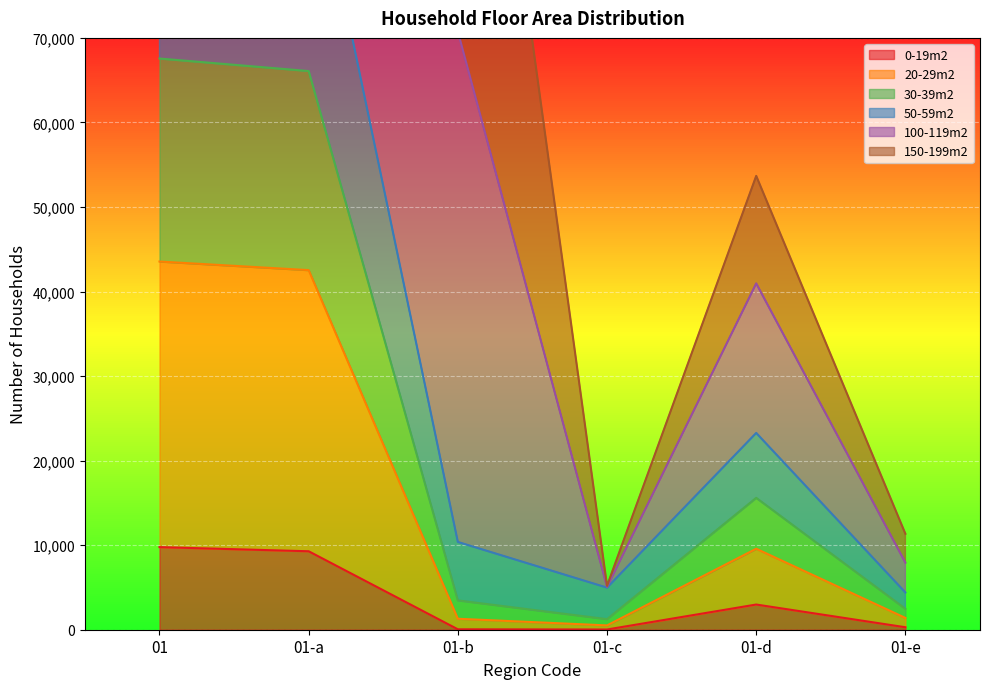

Which has a higher value, 01 or 01-b?

01